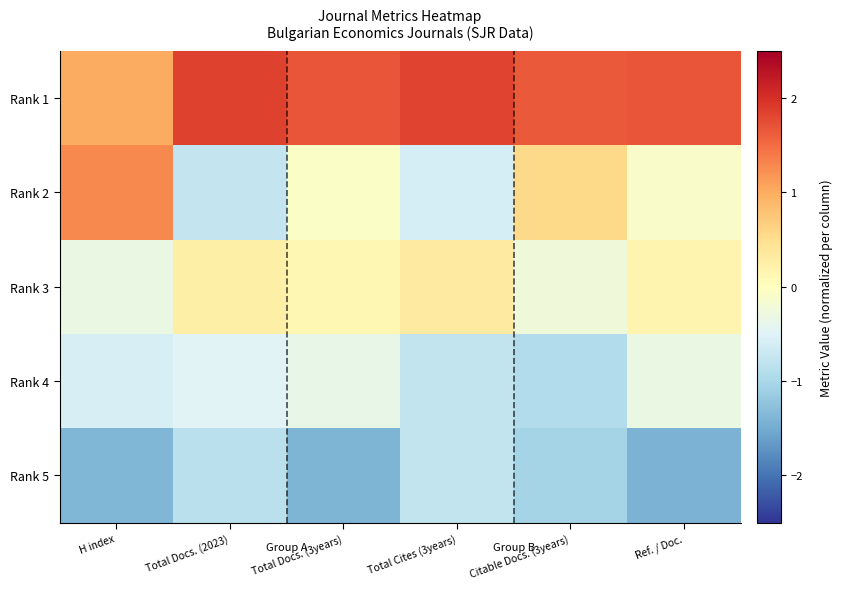

Which series has the widest spread of values?

Rank 2